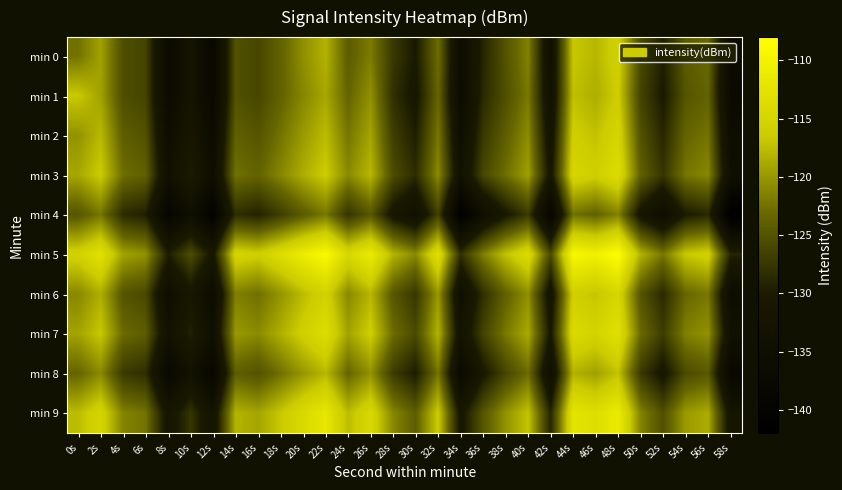

Which label corresponds to the largest value in the chart?

48s